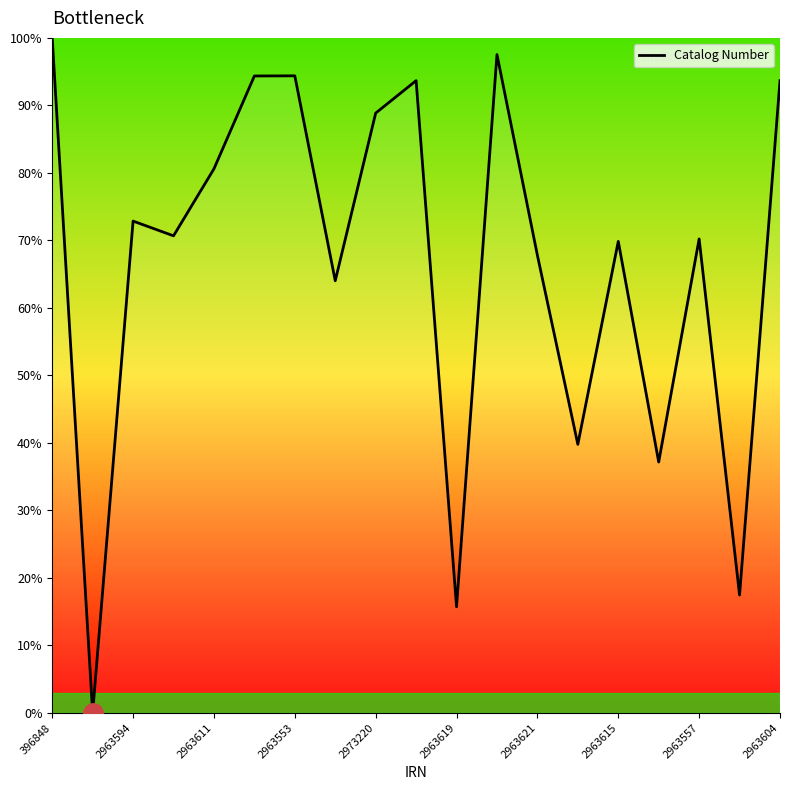

What is the difference between the maximum and minimum values?

100.0